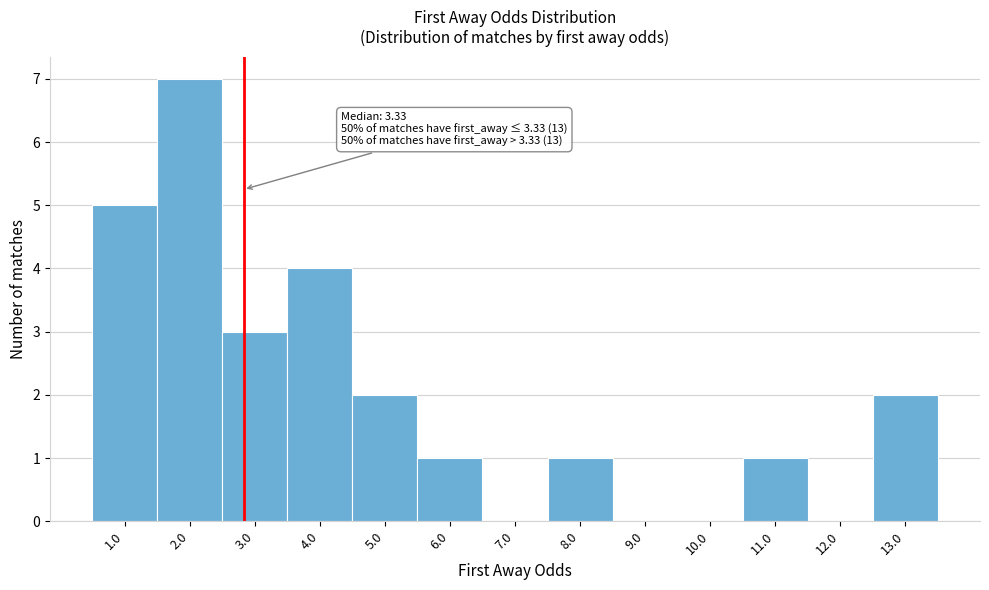

Reading right to left, extract all data points from this chart.

13.0=2	12.0=0	11.0=1	10.0=0	9.0=0	8.0=1	7.0=0	6.0=1	5.0=2	4.0=4	3.0=3	2.0=7	1.0=5